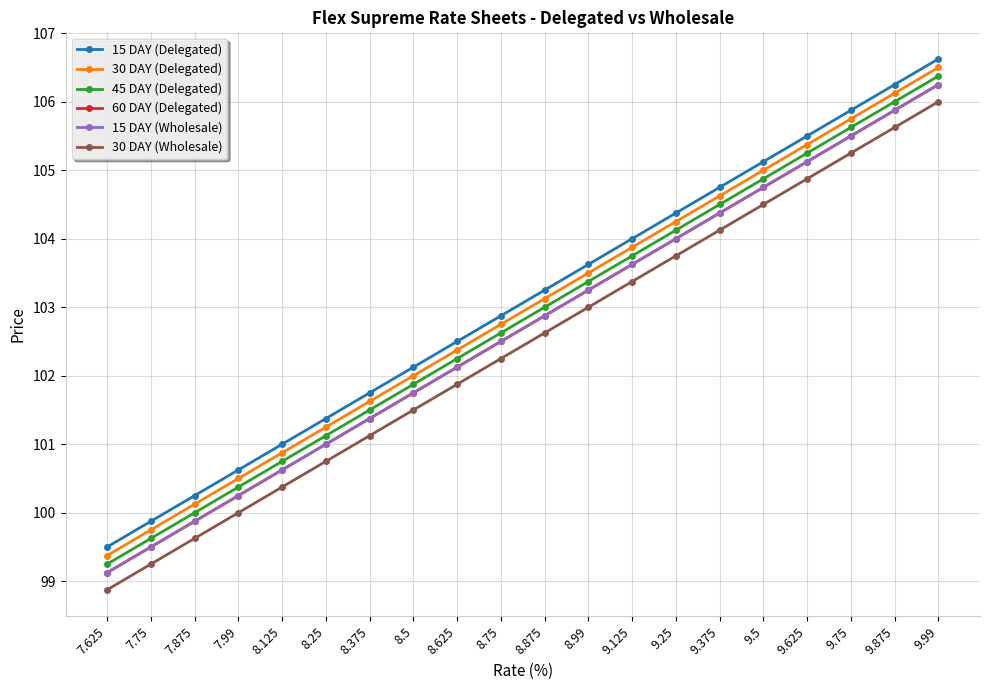

How many lines are shown in the chart?

6